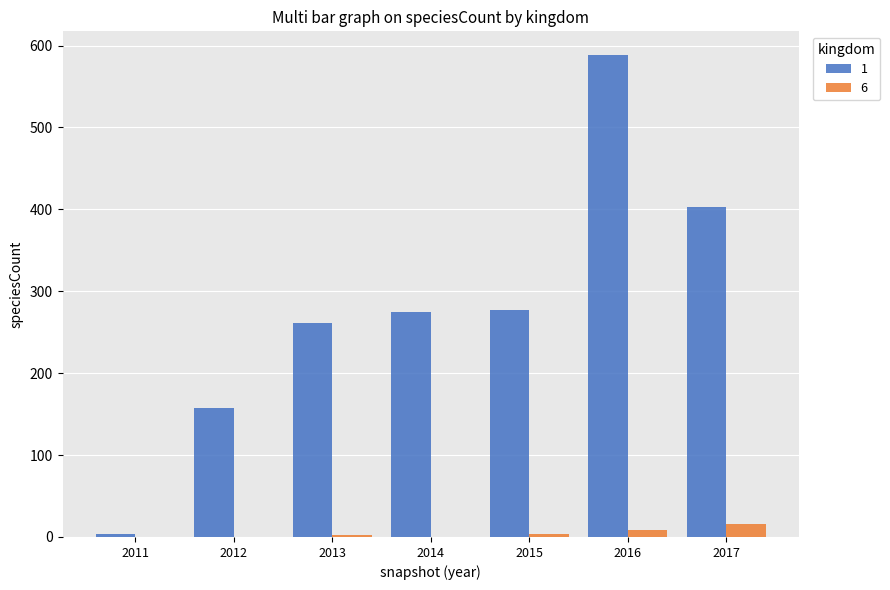

At which category is the sum across all series the highest?

2016